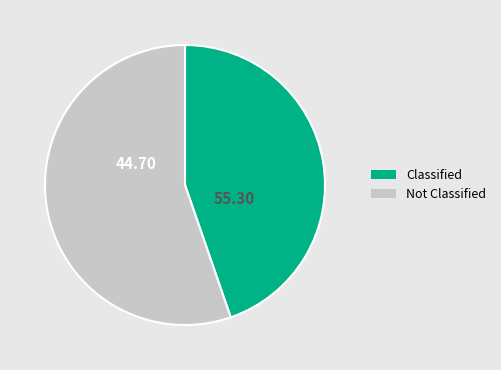

Does any single category account for the majority?

Yes